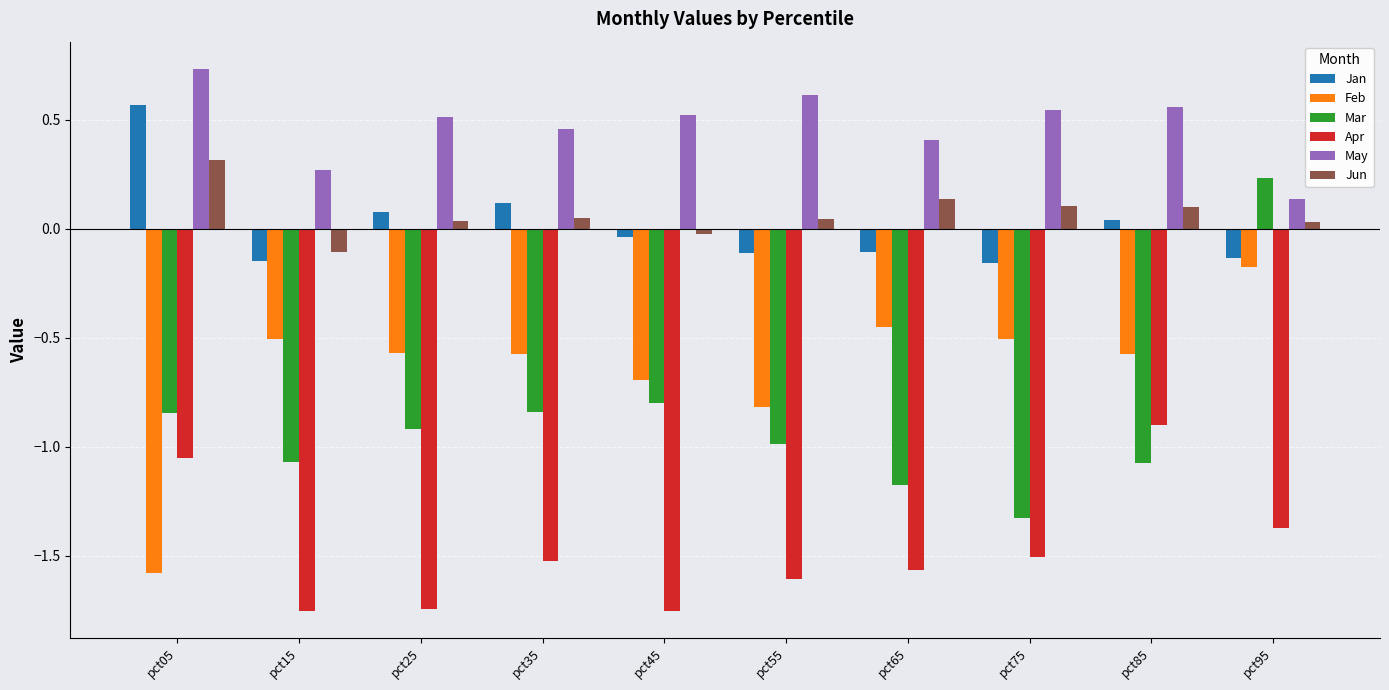

Which label corresponds to the largest value in the chart?

pct05